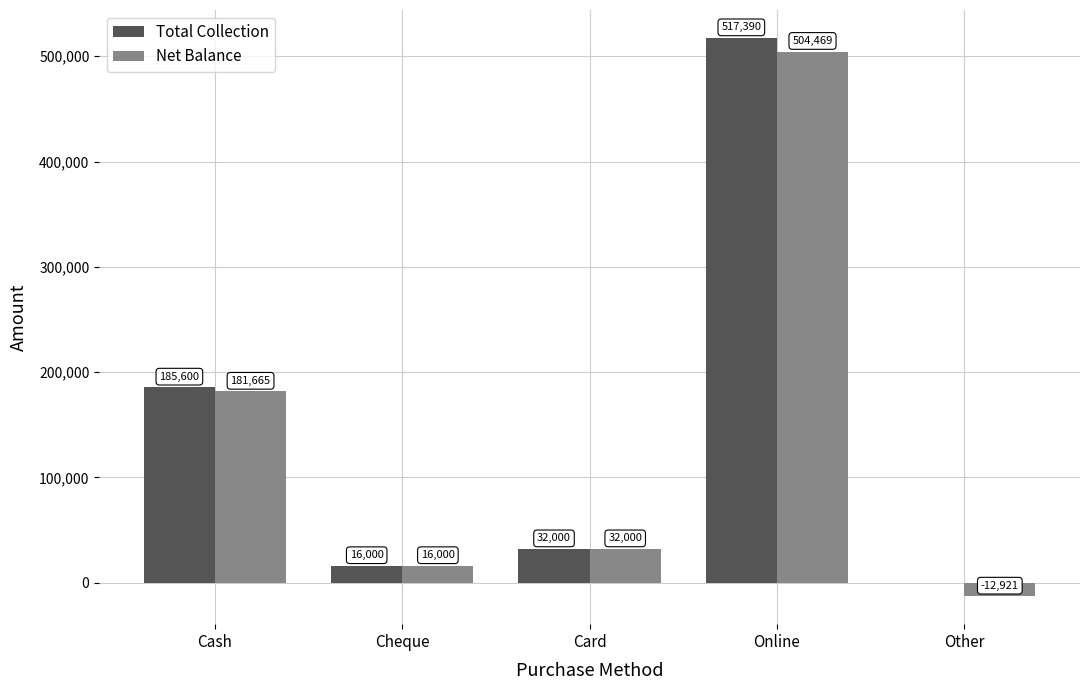

The value of Net Balance at Cash is 181665. True or false?

True